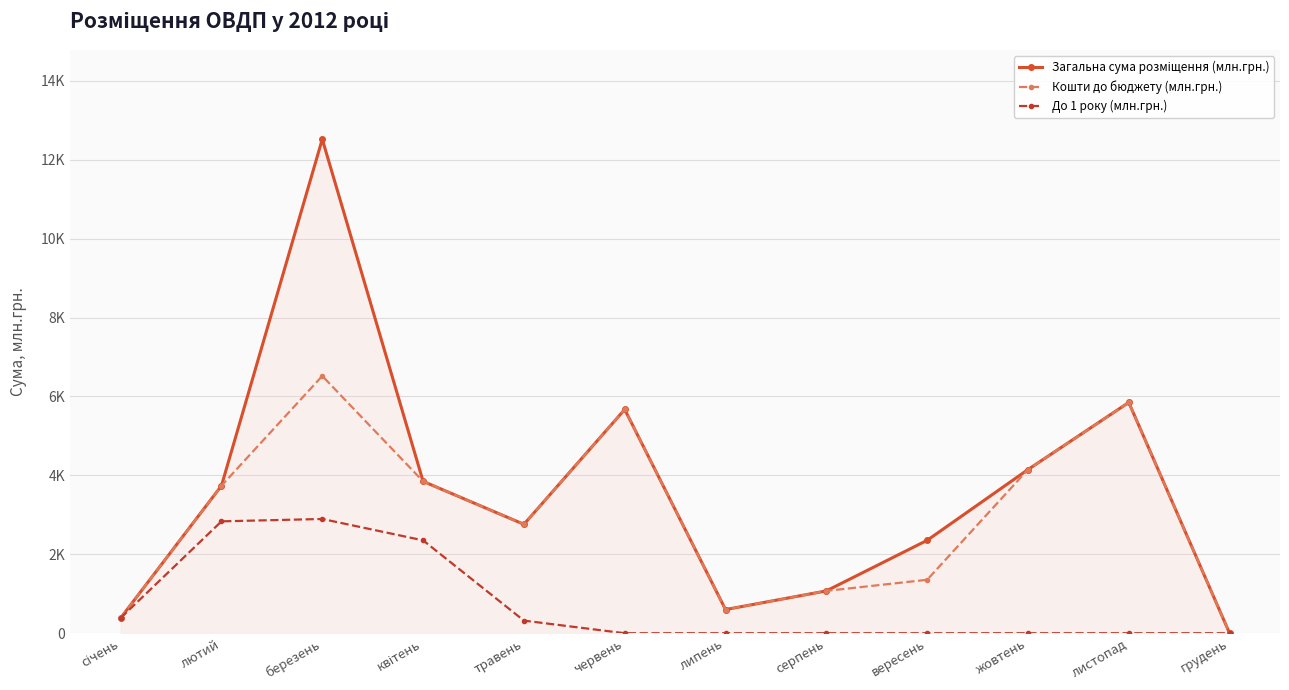

True or false: Кошти до бюджету (млн.грн.) has a value of 664.0 at січень.

False